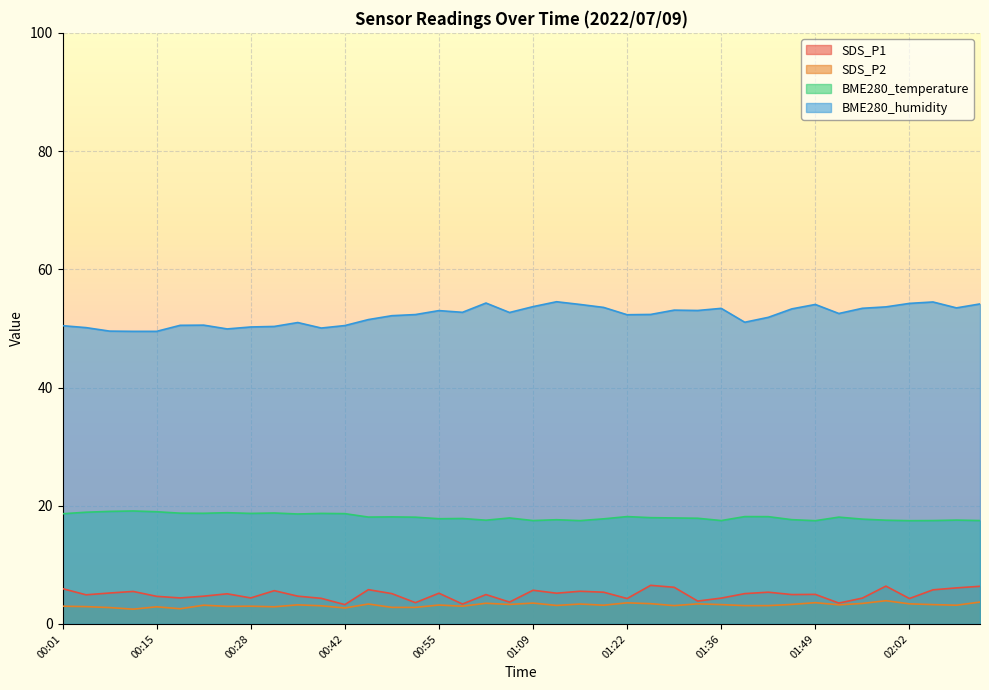

Which label corresponds to the largest value in the chart?

01:12